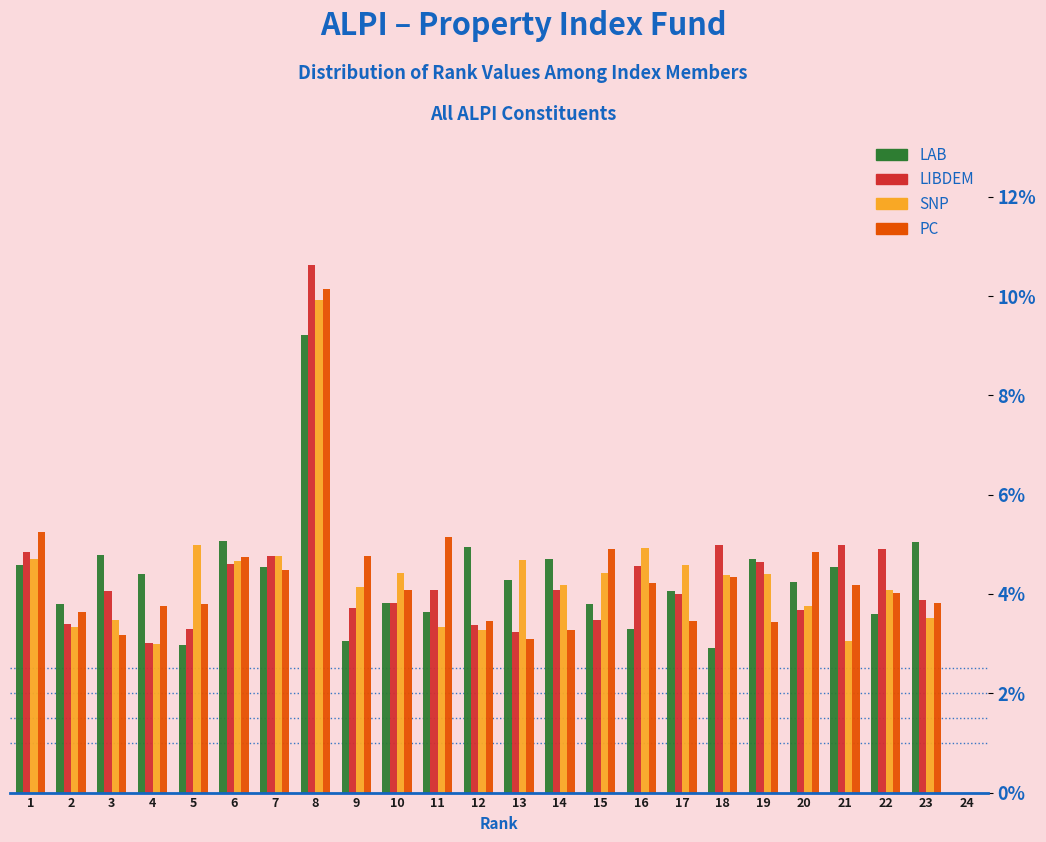

What is the sum of the PC values at 11 and 3?

8.3